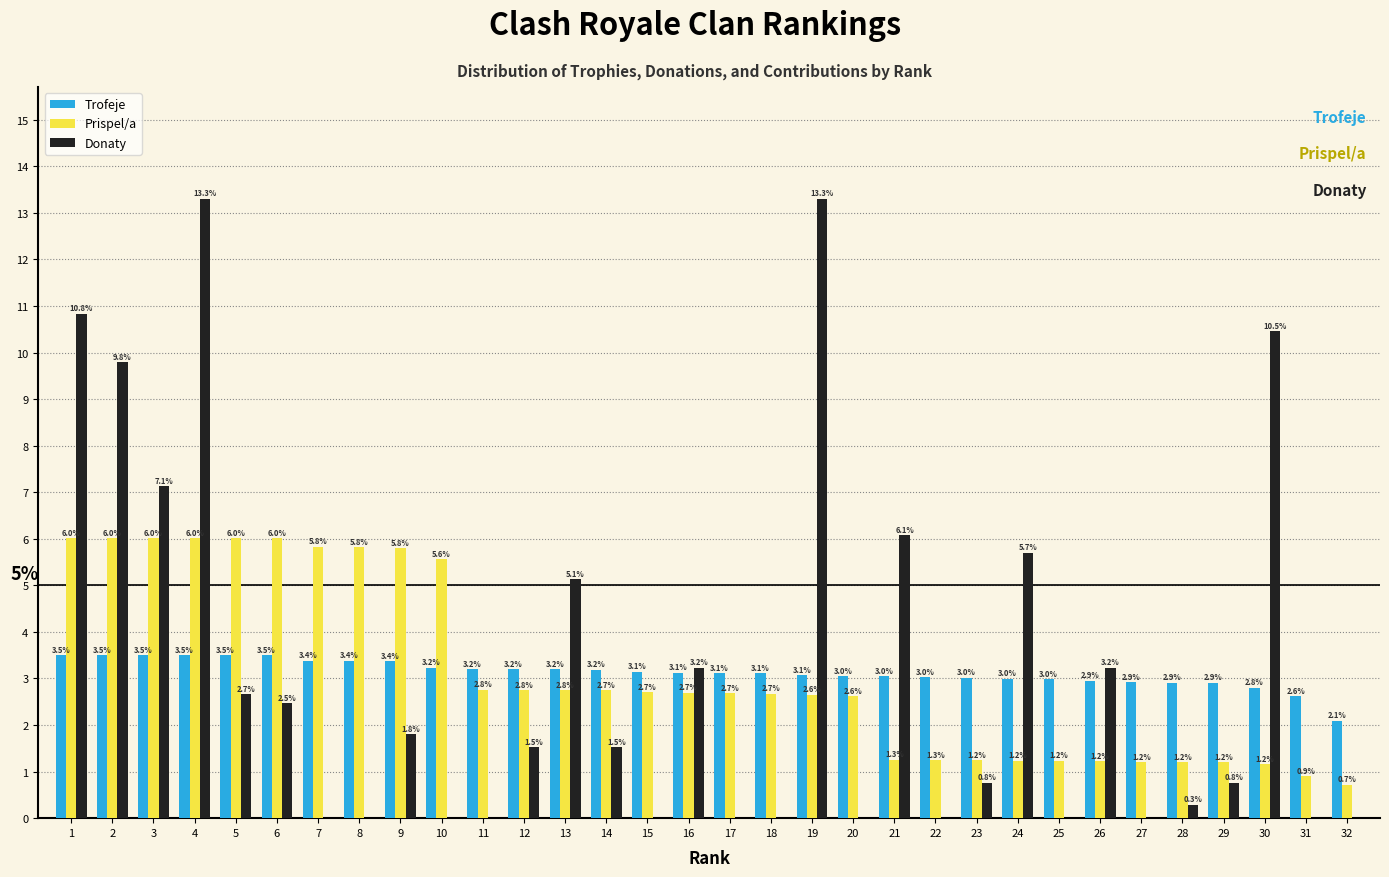

Reading left to right, transcribe all the data shown in this chart.

Trofeje: 1=3.5	2=3.5	3=3.5	4=3.5	5=3.5	6=3.5	7=3.4	8=3.4	9=3.4	10=3.2	11=3.2	12=3.2	13=3.2	14=3.2	15=3.1	16=3.1	17=3.1	18=3.1	19=3.1	20=3.0	21=3.0	22=3.0	23=3.0	24=3.0	25=3.0	26=2.9	27=2.9	28=2.9	29=2.9	30=2.8	31=2.6	32=2.1
Prispel/a: 1=6.0	2=6.0	3=6.0	4=6.0	5=6.0	6=6.0	7=5.8	8=5.8	9=5.8	10=5.6	11=2.8	12=2.8	13=2.8	14=2.7	15=2.7	16=2.7	17=2.7	18=2.7	19=2.6	20=2.6	21=1.3	22=1.3	23=1.2	24=1.2	25=1.2	26=1.2	27=1.2	28=1.2	29=1.2	30=1.2	31=0.9	32=0.7
Donaty: 1=10.8	2=9.8	3=7.1	4=13.3	5=2.7	6=2.5	7=0.0	8=0.0	9=1.8	10=0.0	11=0.0	12=1.5	13=5.1	14=1.5	15=0.0	16=3.2	17=0.0	18=0.0	19=13.3	20=0.0	21=6.1	22=0.0	23=0.8	24=5.7	25=0.0	26=3.2	27=0.0	28=0.3	29=0.8	30=10.5	31=0.0	32=0.0